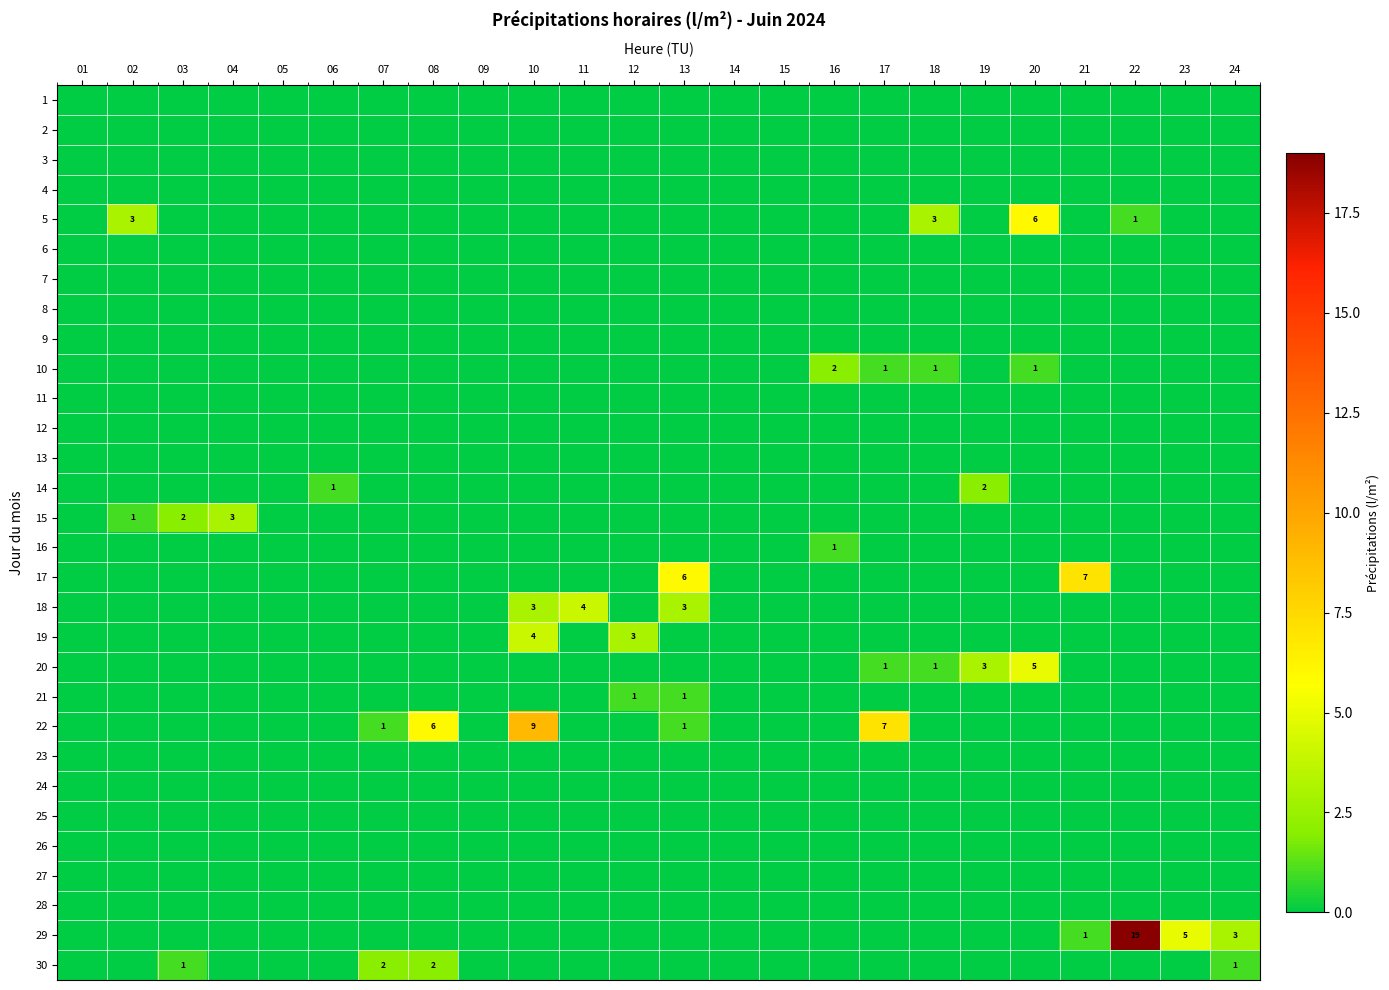

What is the spread (max minus min) of values at 13?

6